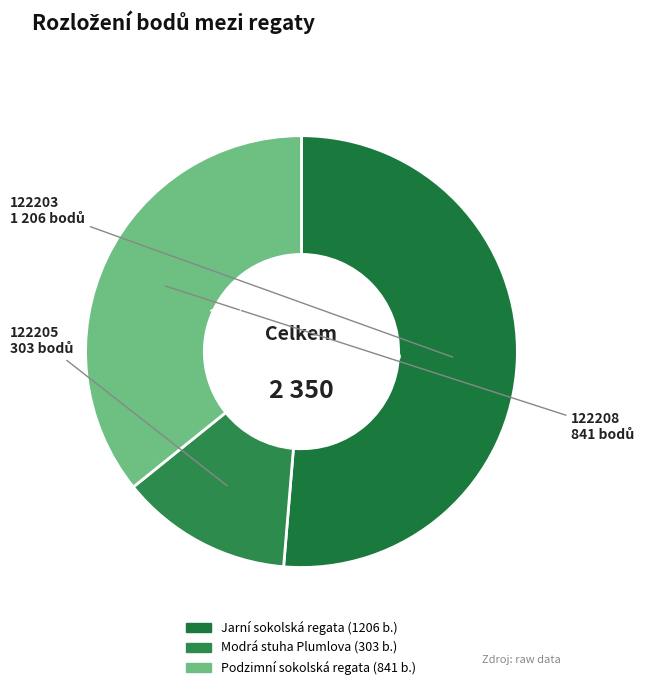

To the nearest percent, what is the difference between the largest and smallest slice percentages?

38%